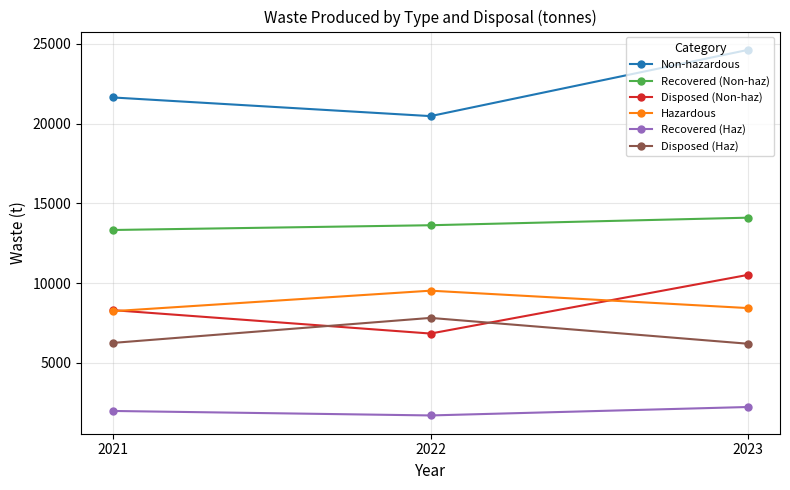

What is the difference between the maximum and minimum values in the Hazardous series?

1286.4